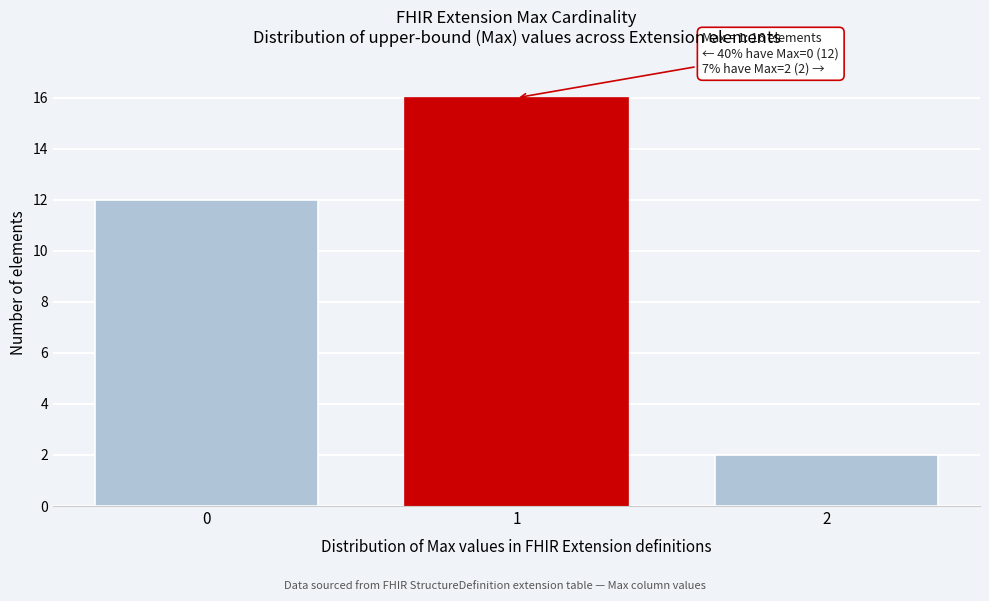

Reading right to left, transcribe all the data shown in this chart.

2	16	12